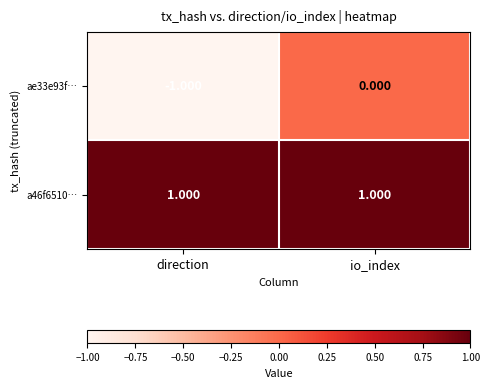

At how many categories does at least one series exceed 0?

2